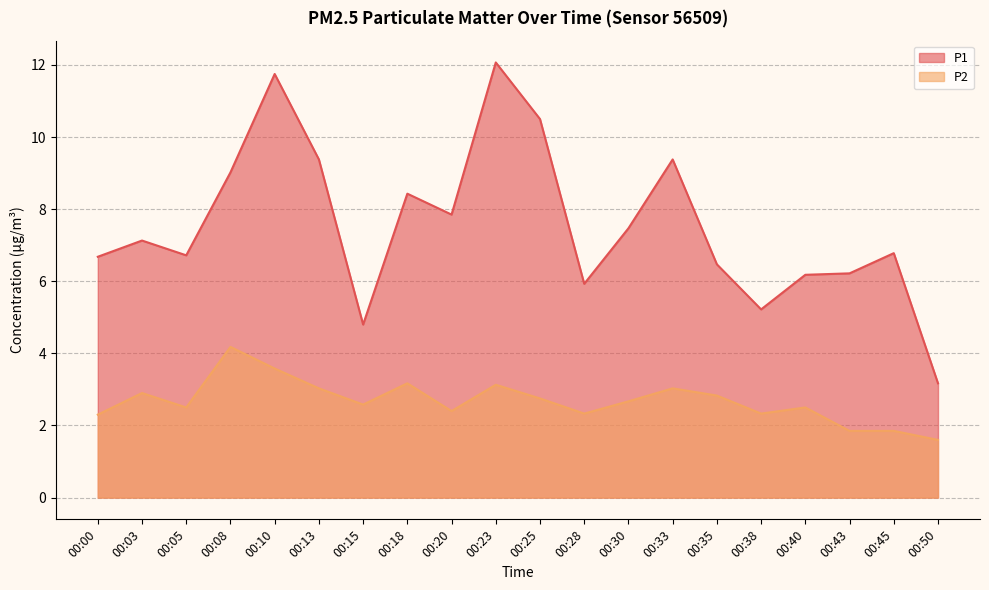

How many lines are shown in the chart?

2